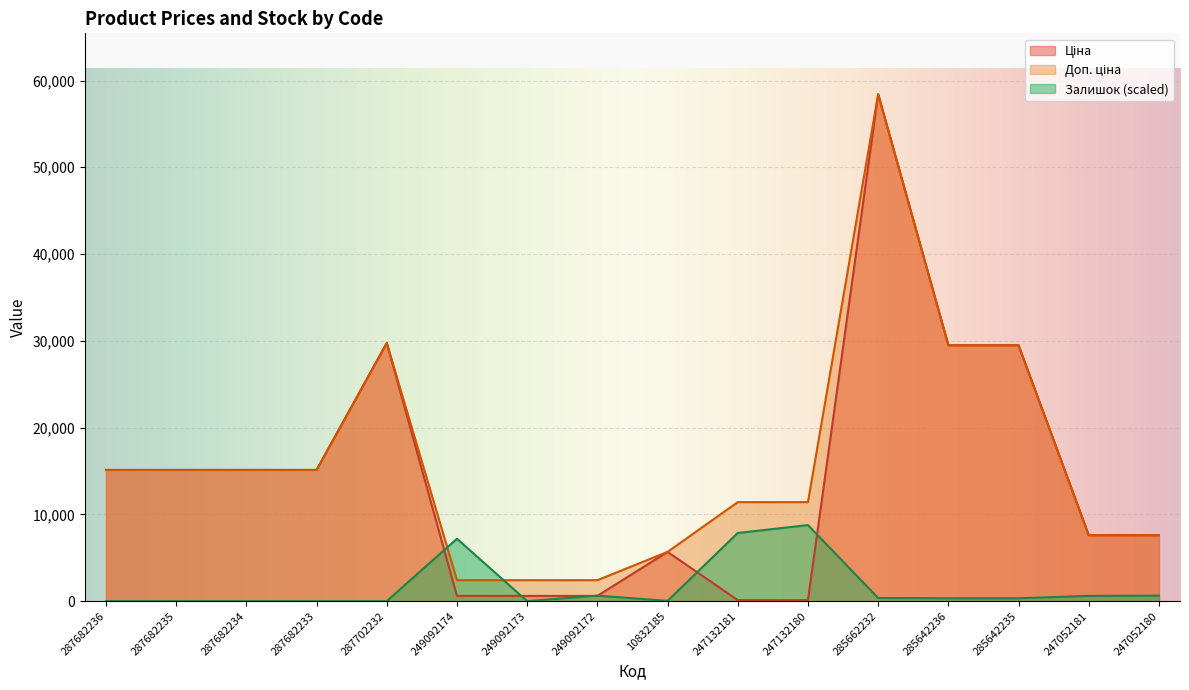

At 249092173, list the series in order from smallest to largest.

Залишок, Ціна, Доп. ціна